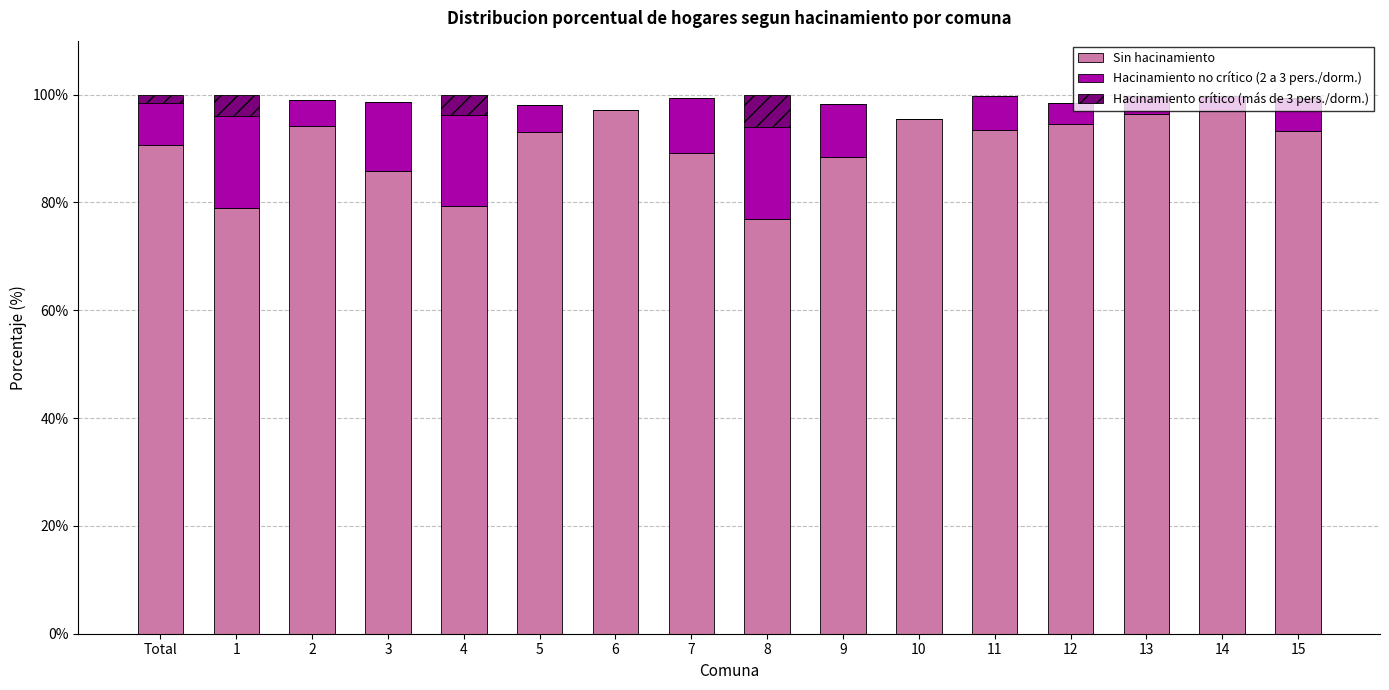

What is the total value across all series at 1?

99.9